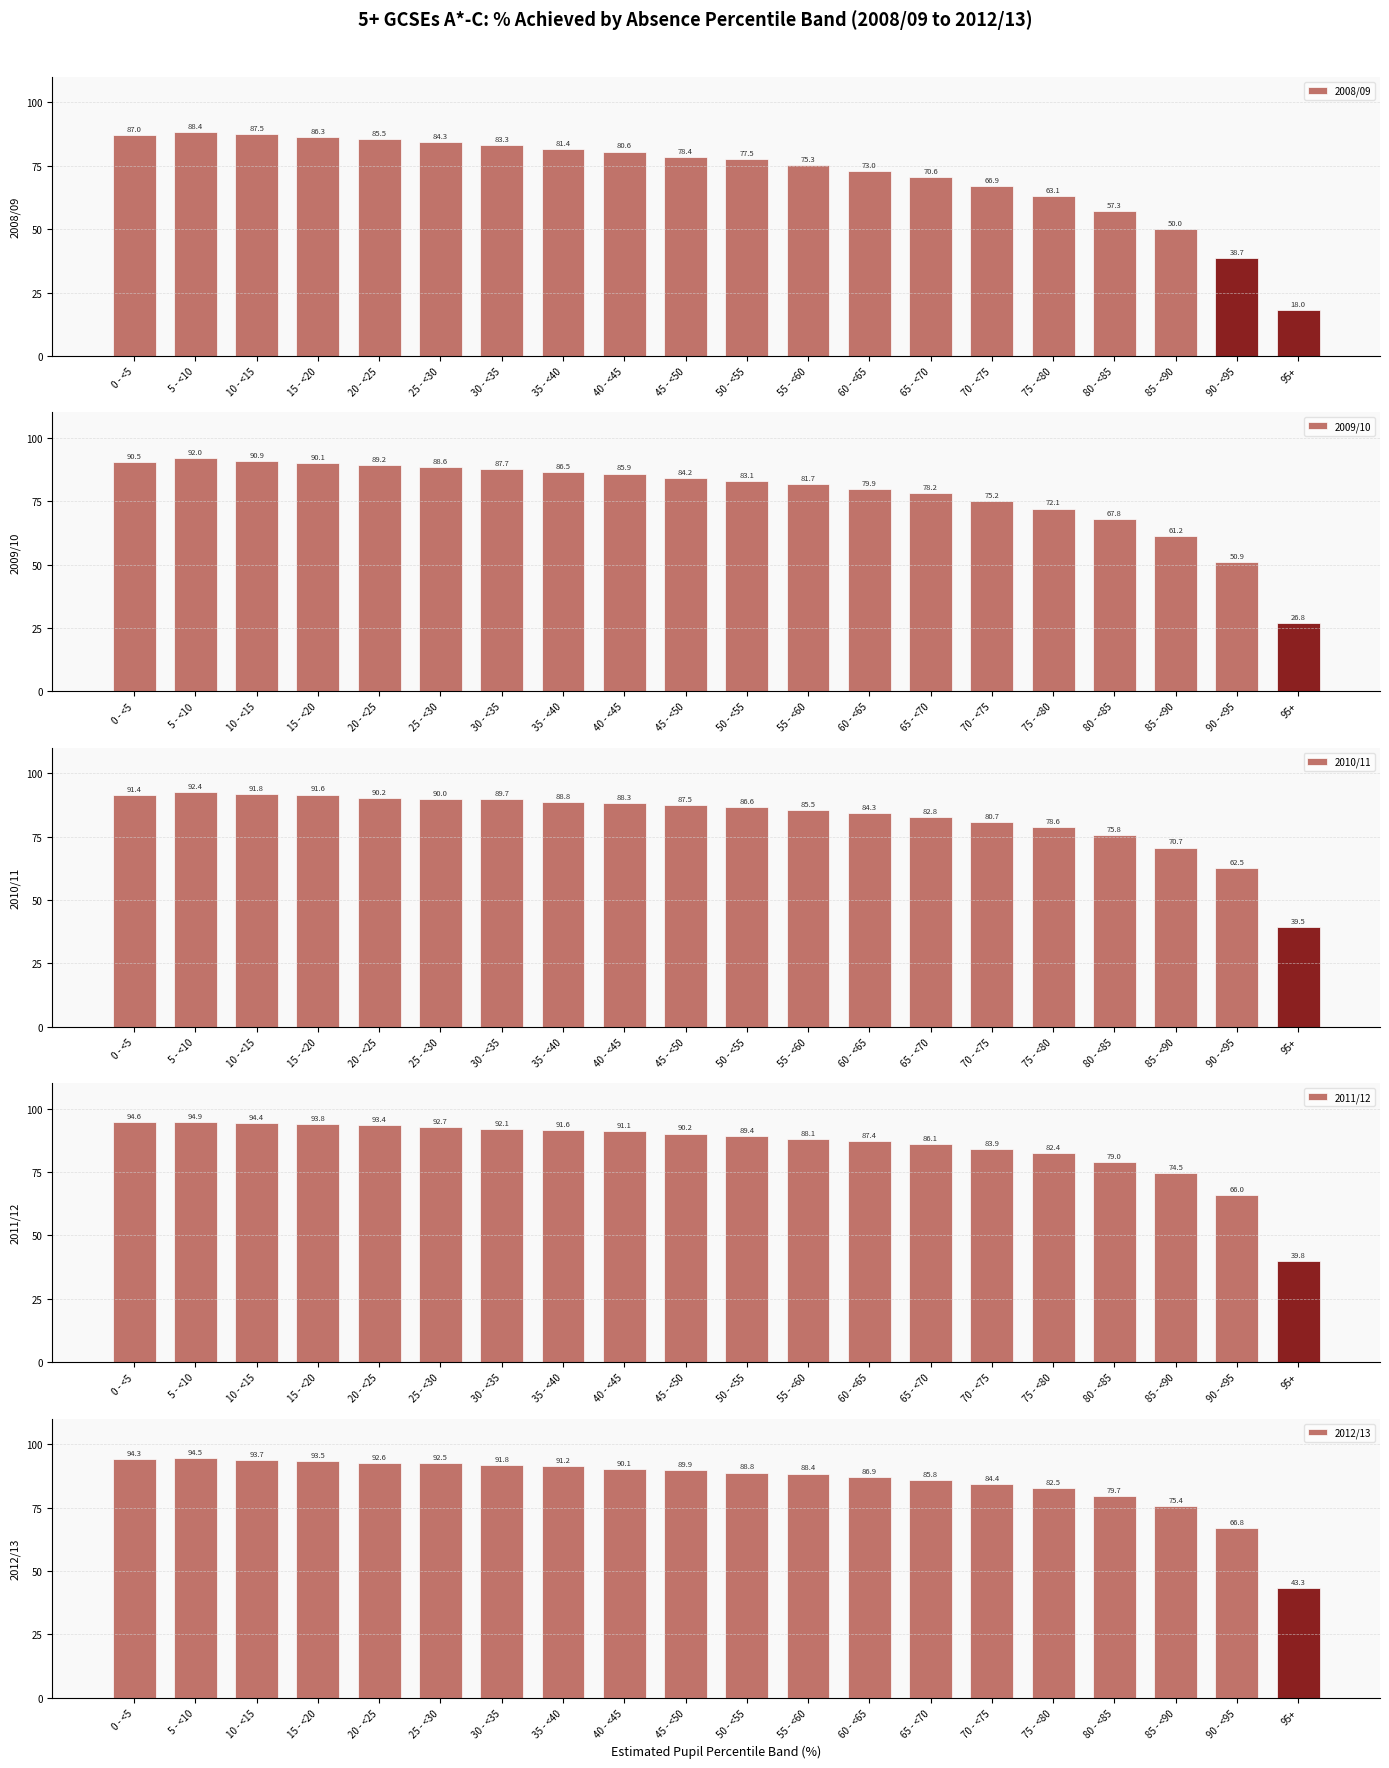

Reading right to left, list all the values displayed in this chart.

2008/09: 18.0	38.7	50.0	57.3	63.1	66.9	70.6	73.0	75.3	77.5	78.4	80.6	81.4	83.3	84.3	85.5	86.3	87.5	88.4	87.0
2009/10: 26.8	50.9	61.2	67.8	72.1	75.2	78.2	79.9	81.7	83.1	84.2	85.9	86.5	87.7	88.6	89.2	90.1	90.9	92.0	90.5
2010/11: 39.5	62.5	70.7	75.8	78.6	80.7	82.8	84.3	85.5	86.6	87.5	88.3	88.8	89.7	90.0	90.2	91.6	91.8	92.4	91.4
2011/12: 39.8	66.0	74.5	79.0	82.4	83.9	86.1	87.4	88.1	89.4	90.2	91.1	91.6	92.1	92.7	93.4	93.8	94.4	94.9	94.6
2012/13: 43.3	66.8	75.4	79.7	82.5	84.4	85.8	86.9	88.4	88.8	89.9	90.1	91.2	91.8	92.5	92.6	93.5	93.7	94.5	94.3